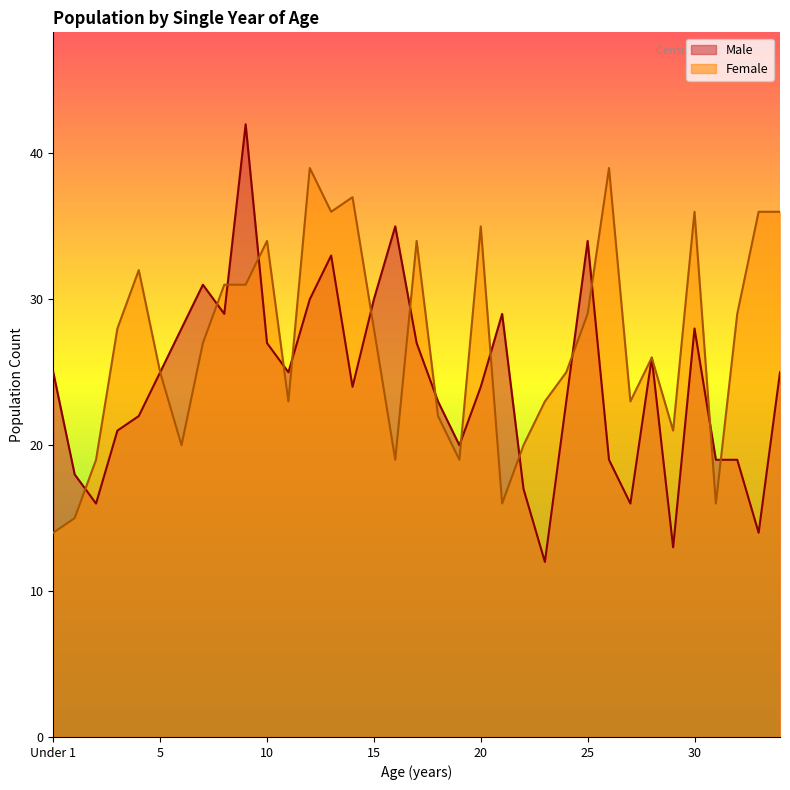

How many times do Male and Female cross each other?

16